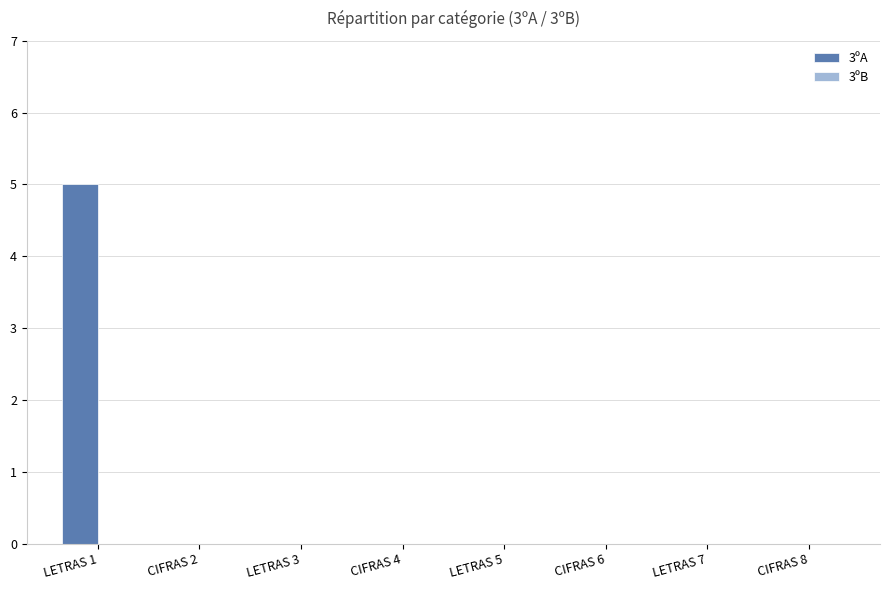

The value at LETRAS 3 is -3. True or false?

False